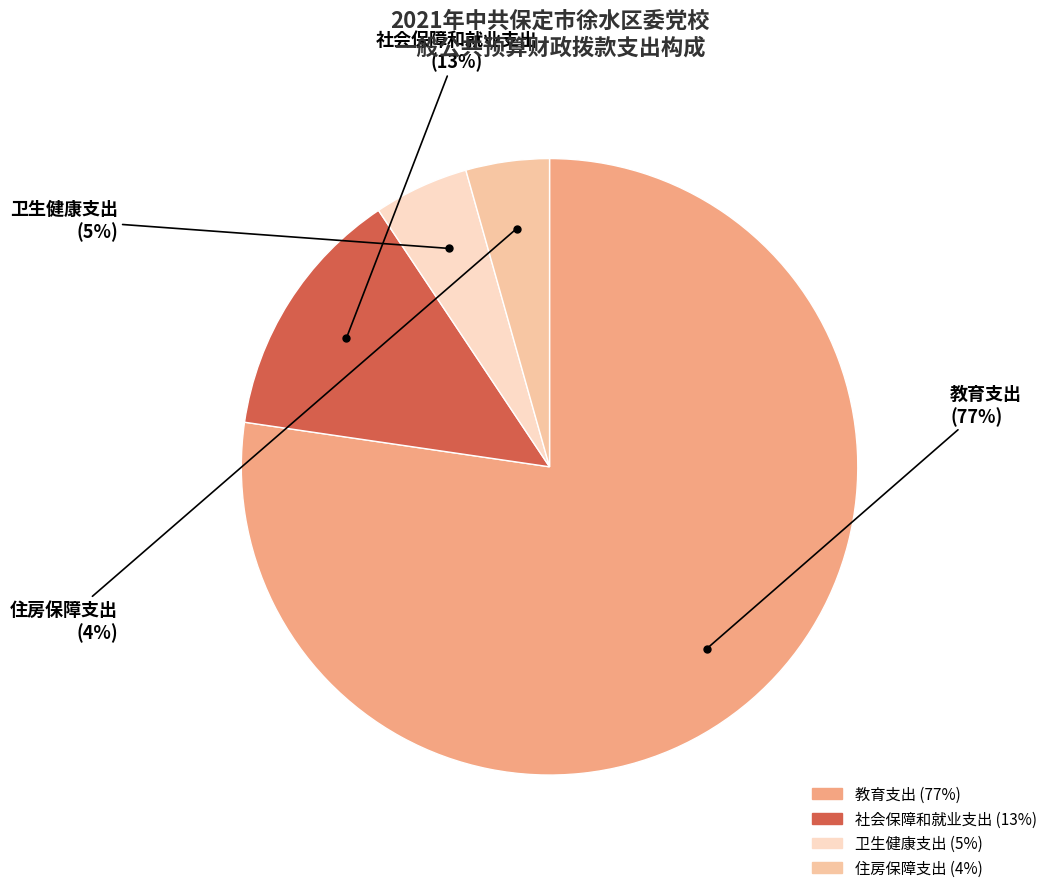

Between 社会保障和就业支出 and 卫生健康支出, which is larger?

社会保障和就业支出